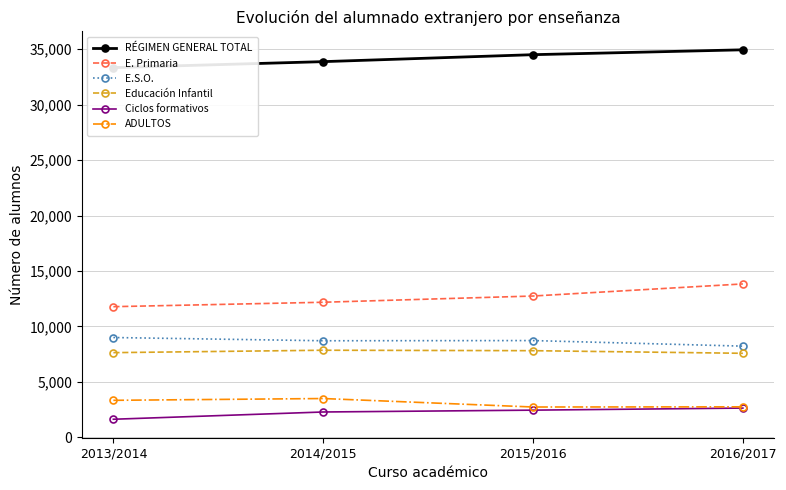

What is the label of the 2nd point from the right?

2015/2016